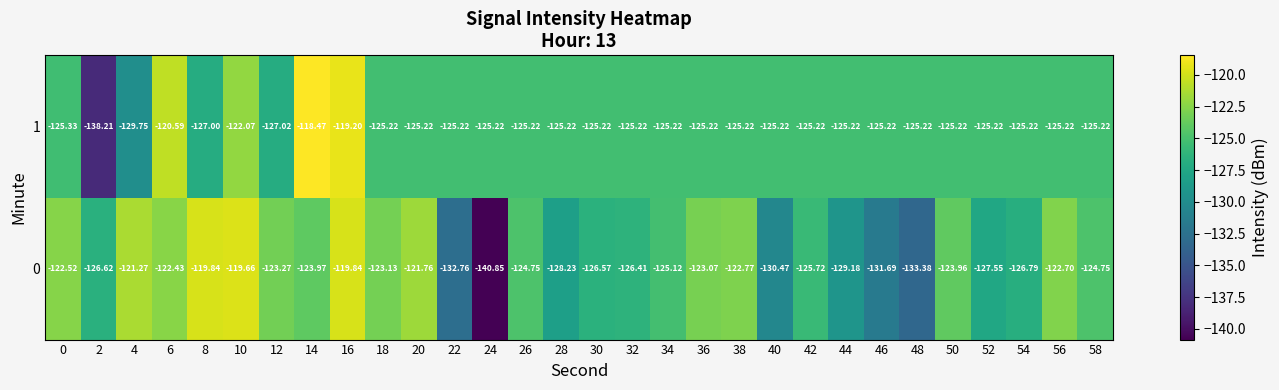

Is the value of 1 at 10 greater than the value of 0 at 38?

Yes